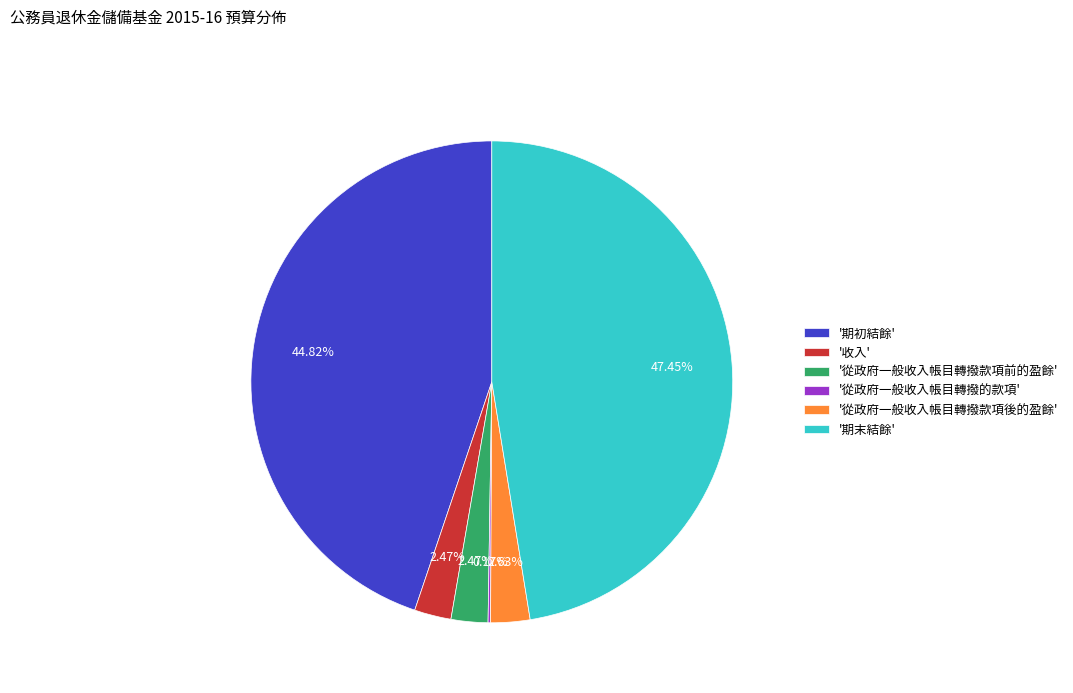

Is there any slice that represents more than half of the pie?

No